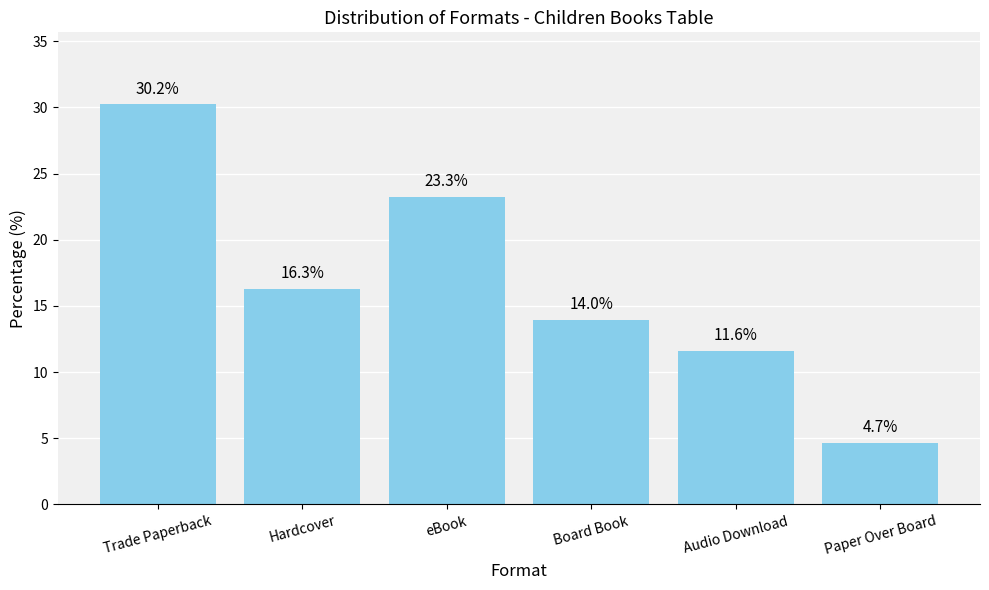

The value at Trade Paperback is 11.5. True or false?

False